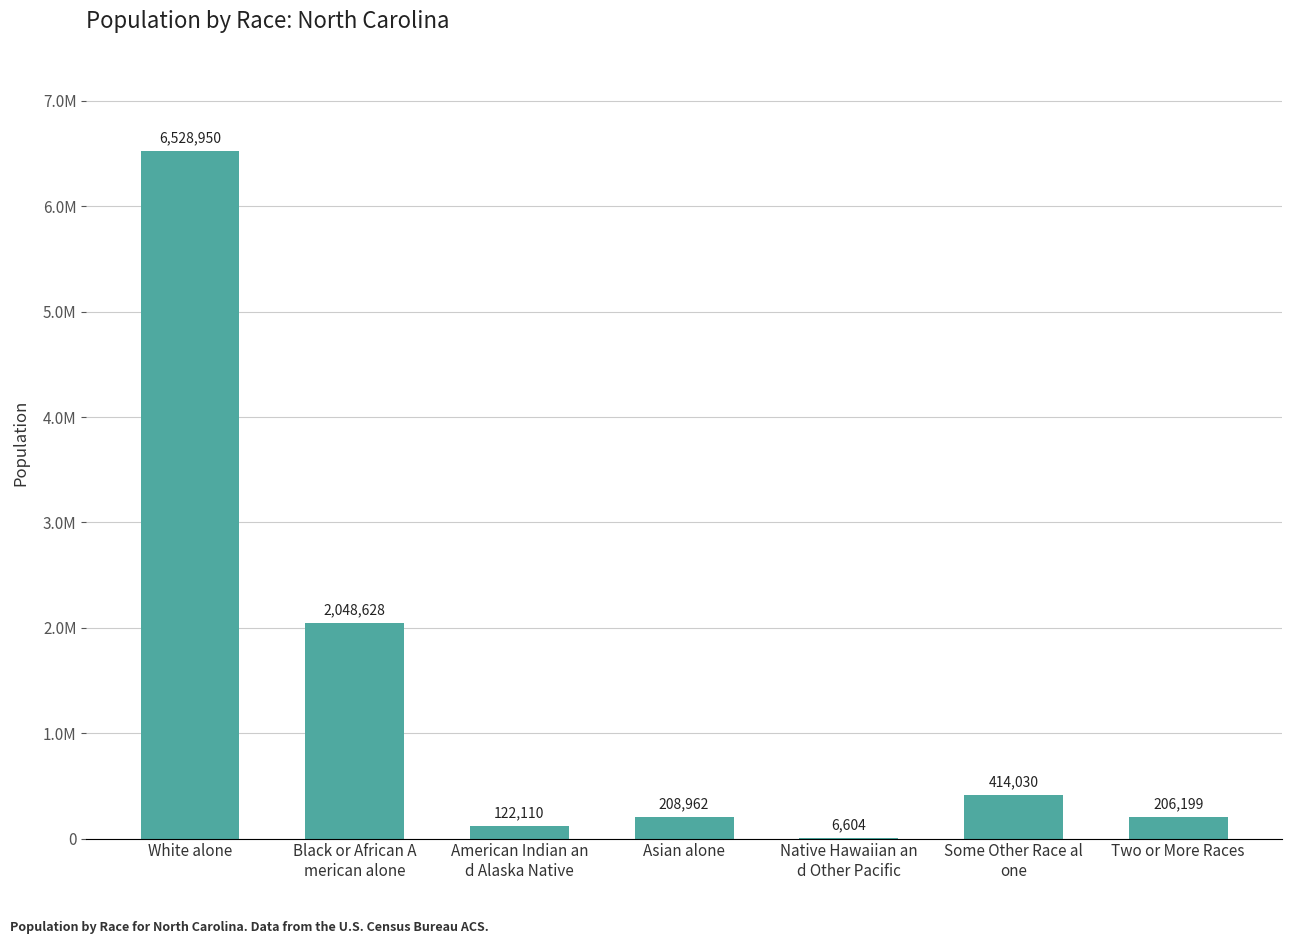

At which category does the chart reach its peak across all series?

White alone